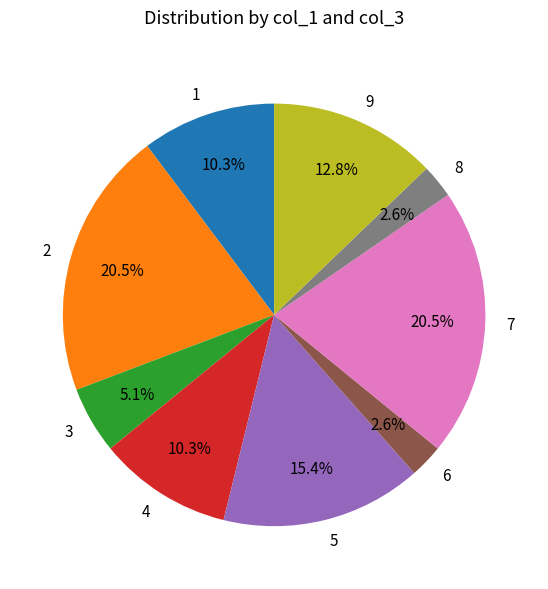

Does 8 represent more than half of the total?

No